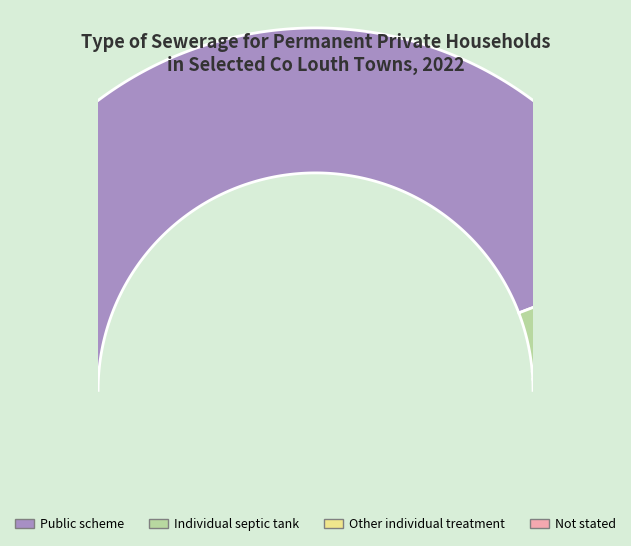

Which has a higher value, Termonfeckin, Co Louth or Omeath, Co Louth?

Termonfeckin, Co Louth